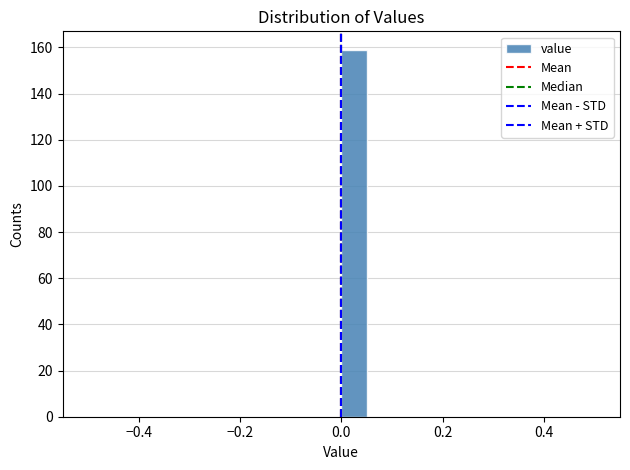

Around what value on the x-axis is the tallest bar? Give the approximate position of its centre, as read against the axis.

0.02